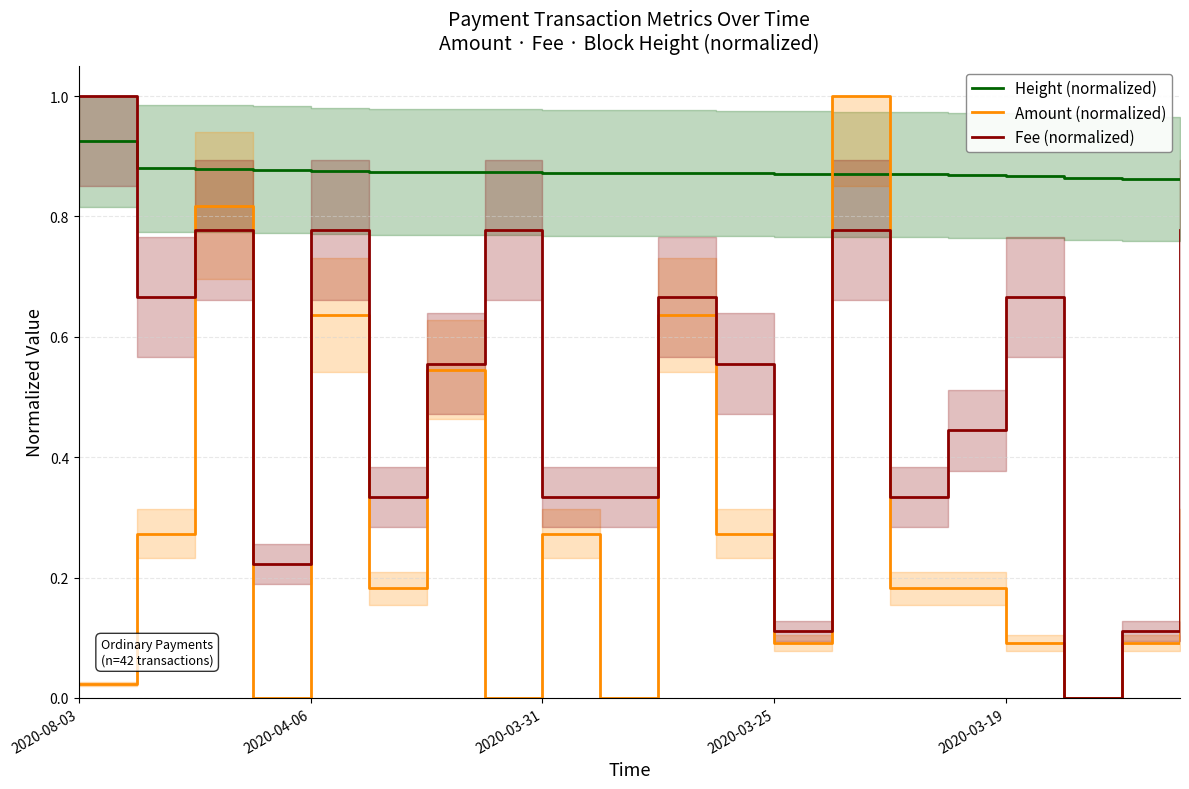

What is the total value across all series at 5?

1.4